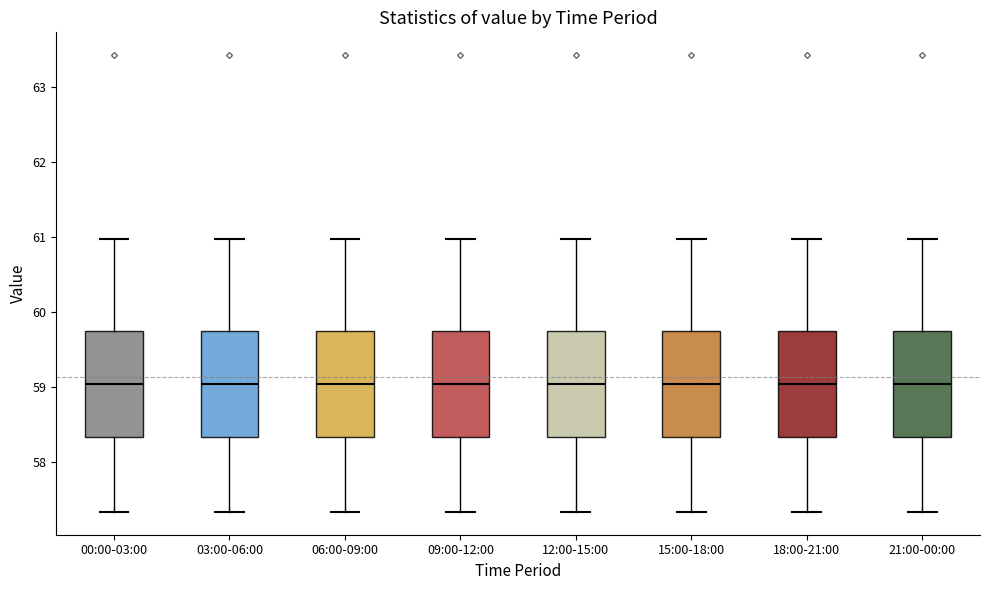

Where is the lower edge of the box for 03:00-06:00 on the y-axis? The values are not printed on the chart, so give them approximately, as read against the axis.

58.3